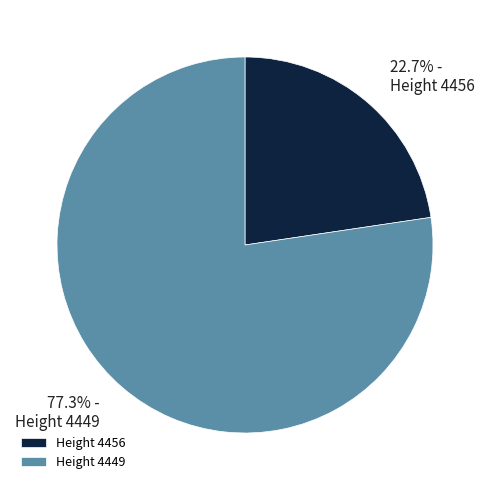

Rank the categories by value from lowest to highest.

Height 4456, Height 4449